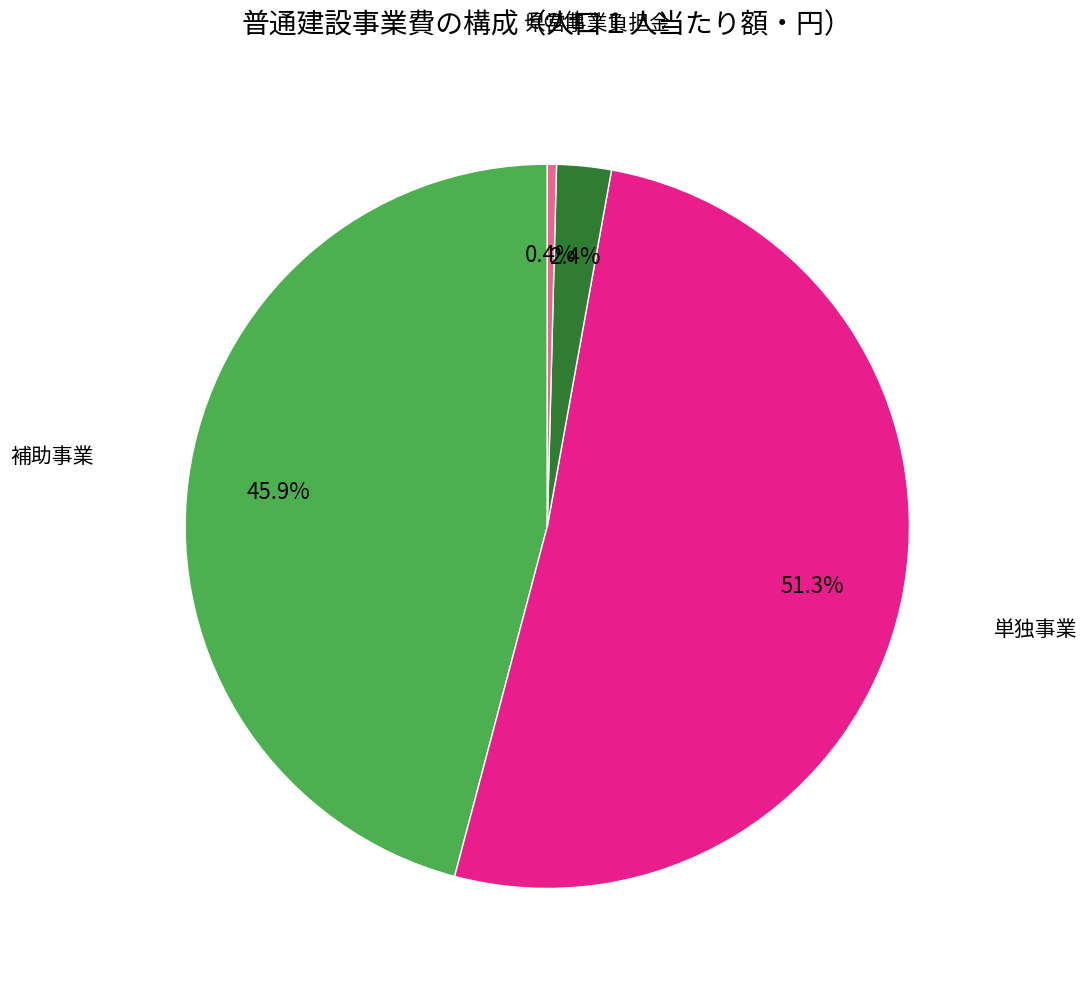

Approximately how many times larger is the value at 県営事業負担金 compared to その他?

6.0